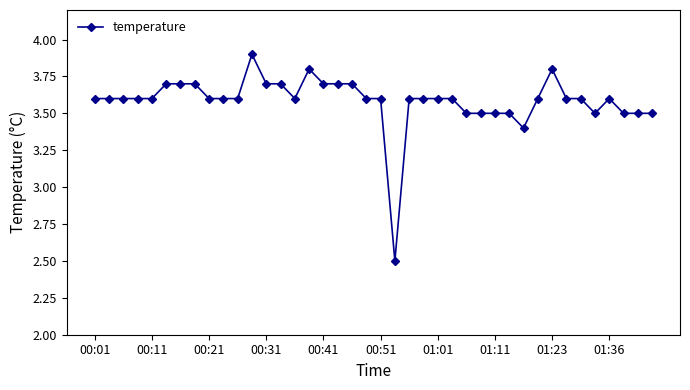

True or false: the data has more than 2 interior local peaks.

True